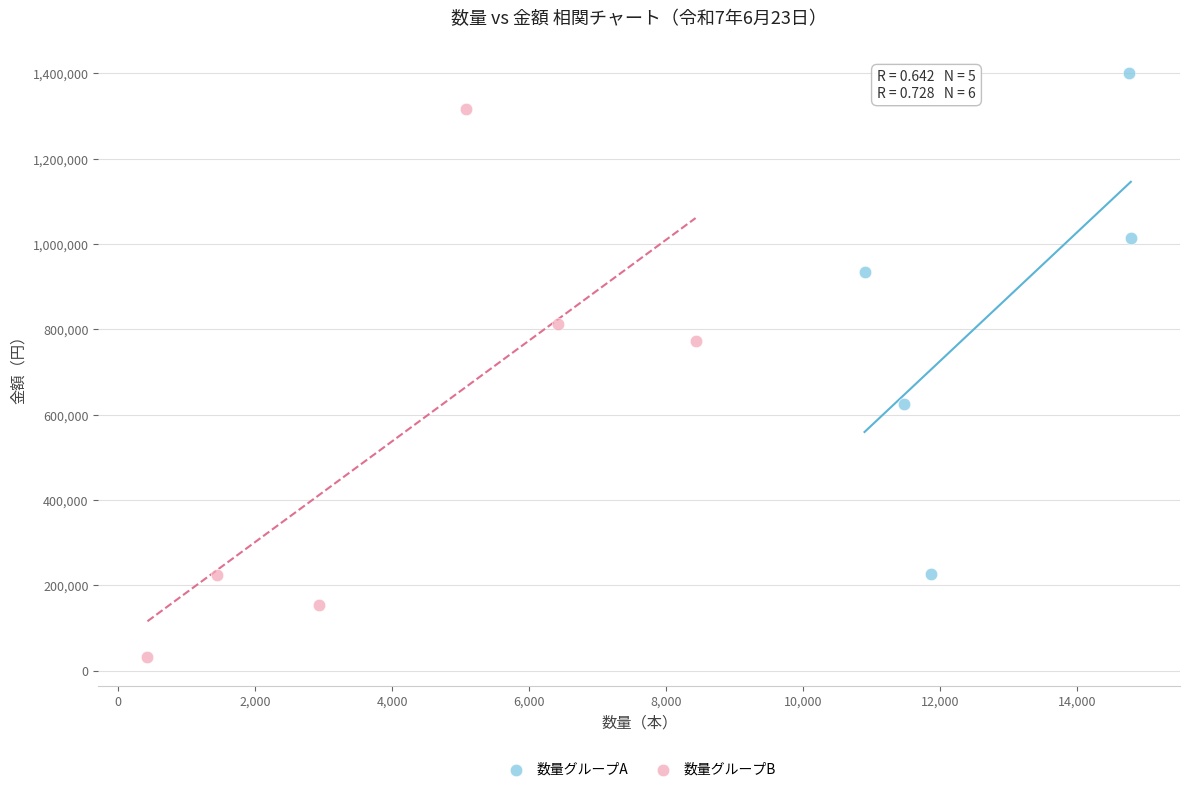

Which series contains the lowest Y value?

数量グループB